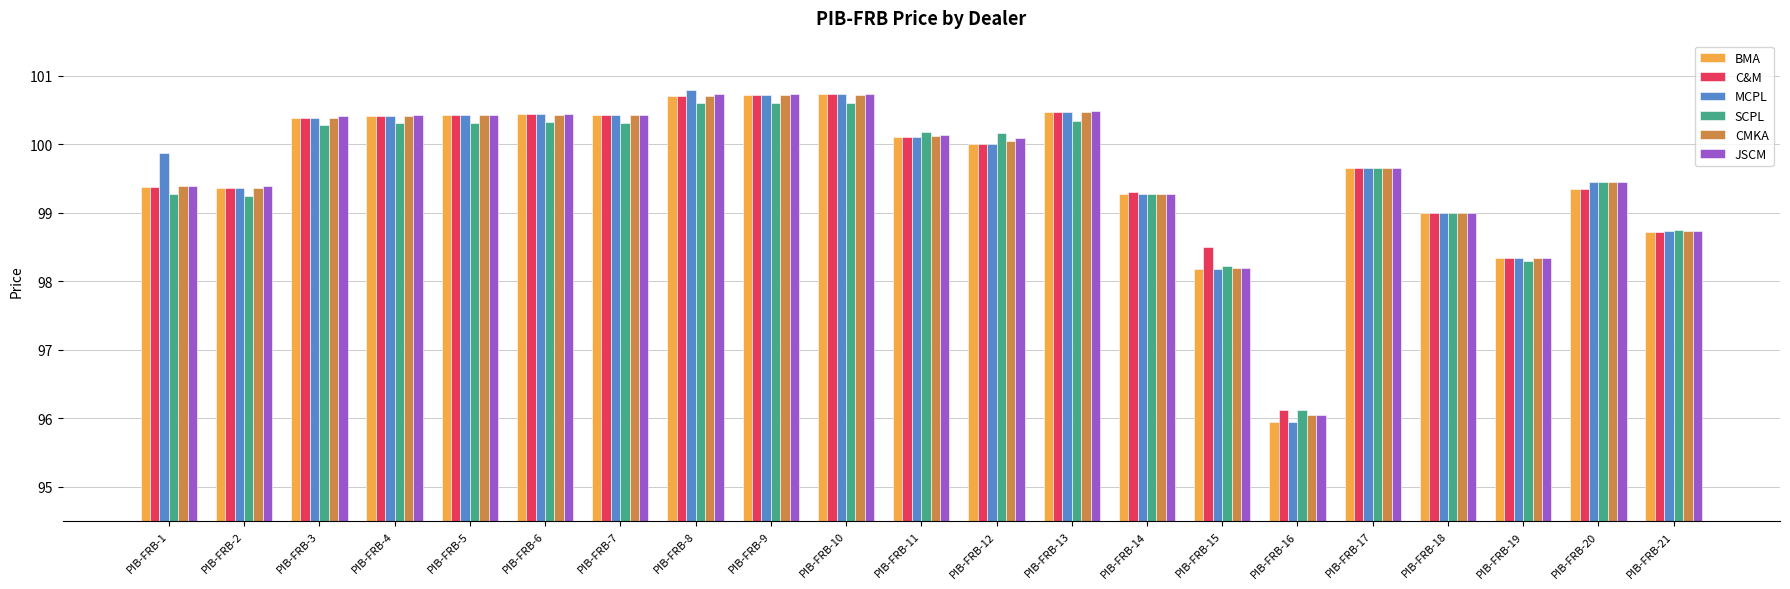

Are the bars horizontal?

No